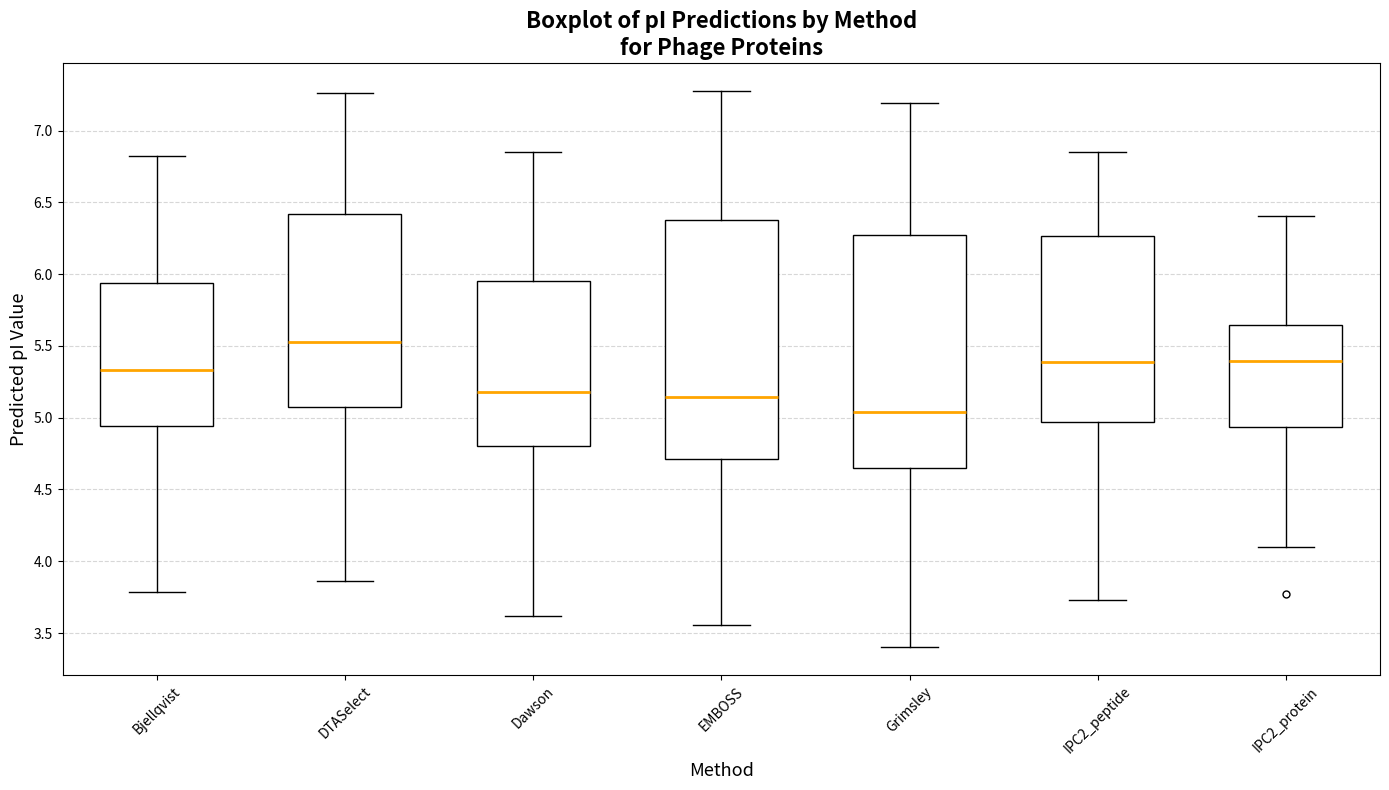

Which box's median line is the lowest?

Grimsley